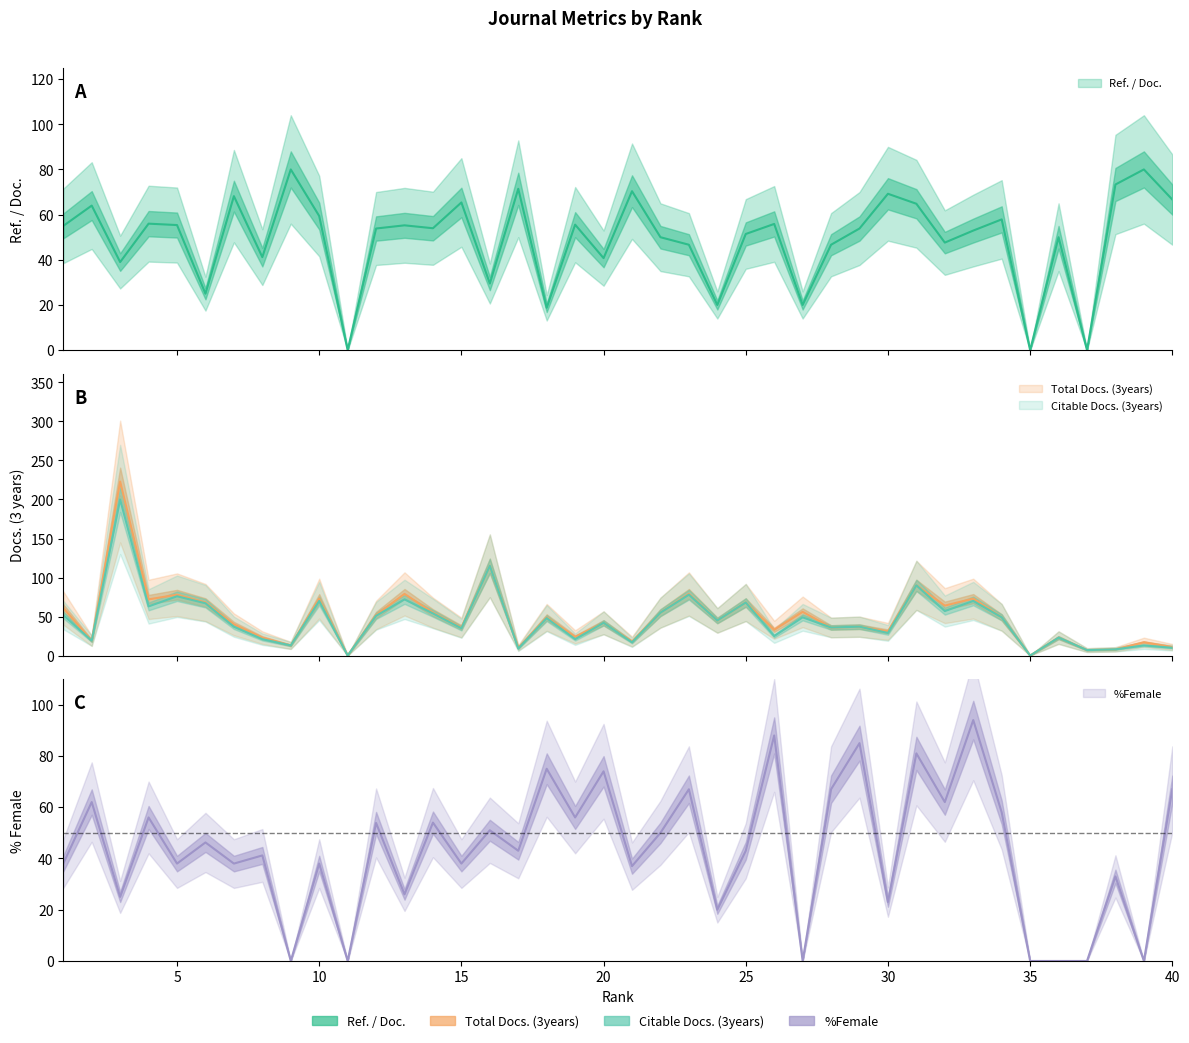

What is the difference between the second highest and minimum values in the Total Docs. (3years) series?

115.0